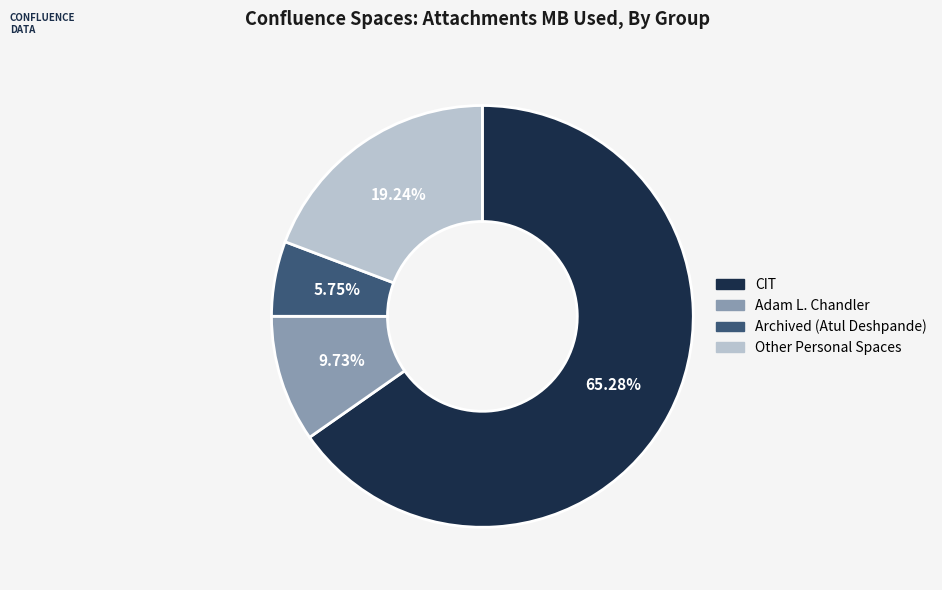

To the nearest percent, what is the average slice percentage?

25%